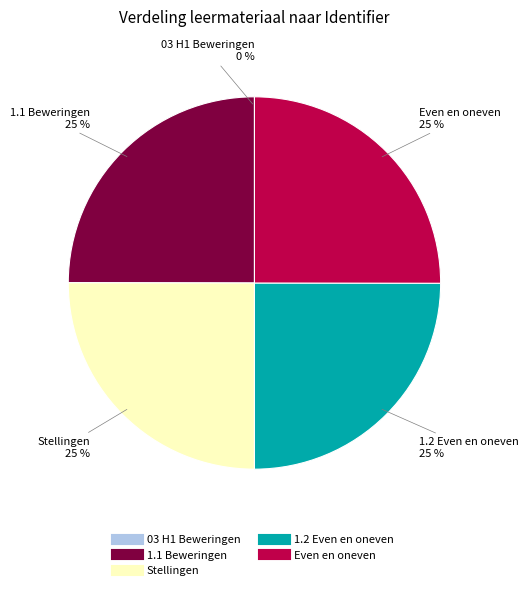

To the nearest percent, what is the difference between the largest and smallest slice percentages?

25%